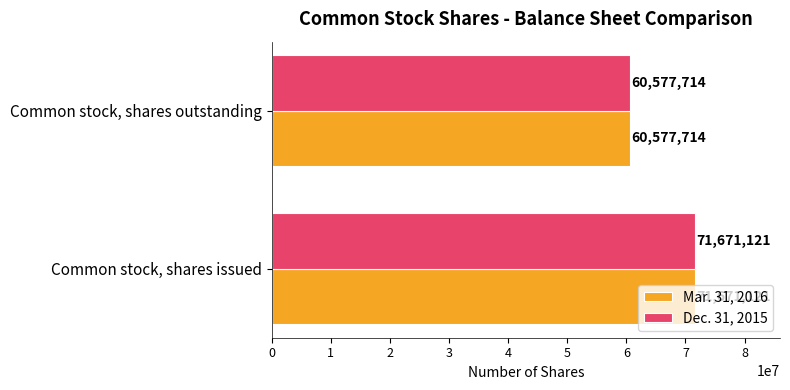

Is it true that Mar. 31, 2016 equals 87359332 at Common stock, shares outstanding?

False